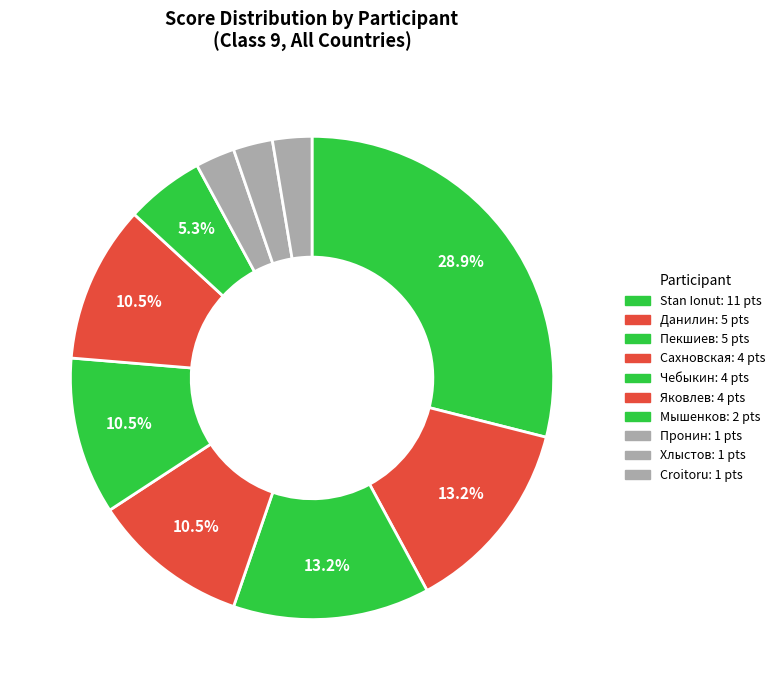

How many segments does this pie chart have?

10